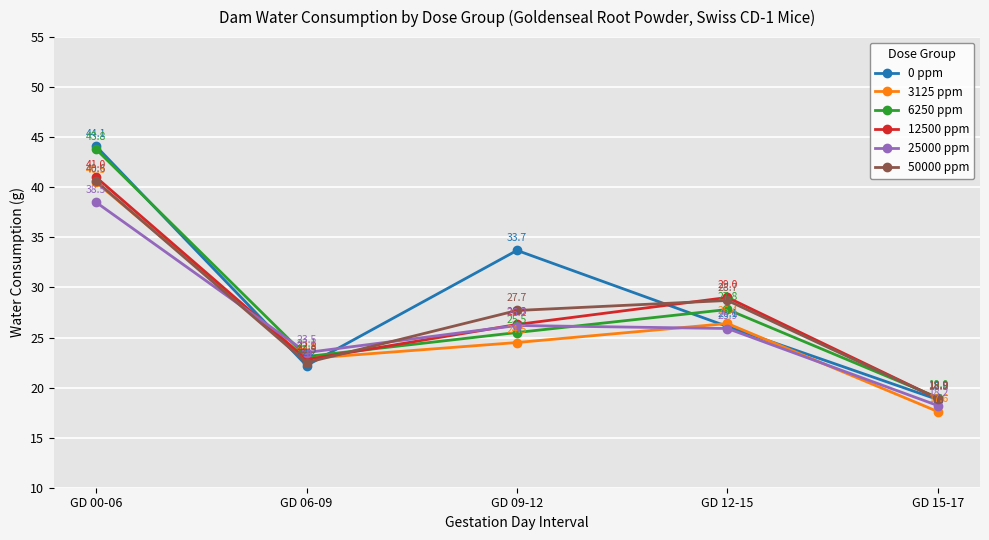

List the series in order of their peak value, lowest first.

25000 ppm, 3125 ppm, 50000 ppm, 12500 ppm, 6250 ppm, 0 ppm